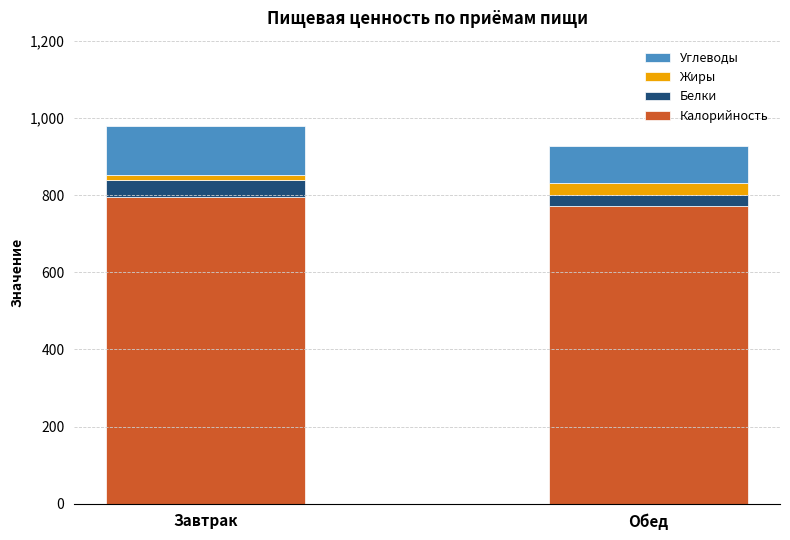

What is the total value across all series at Обед?

927.4